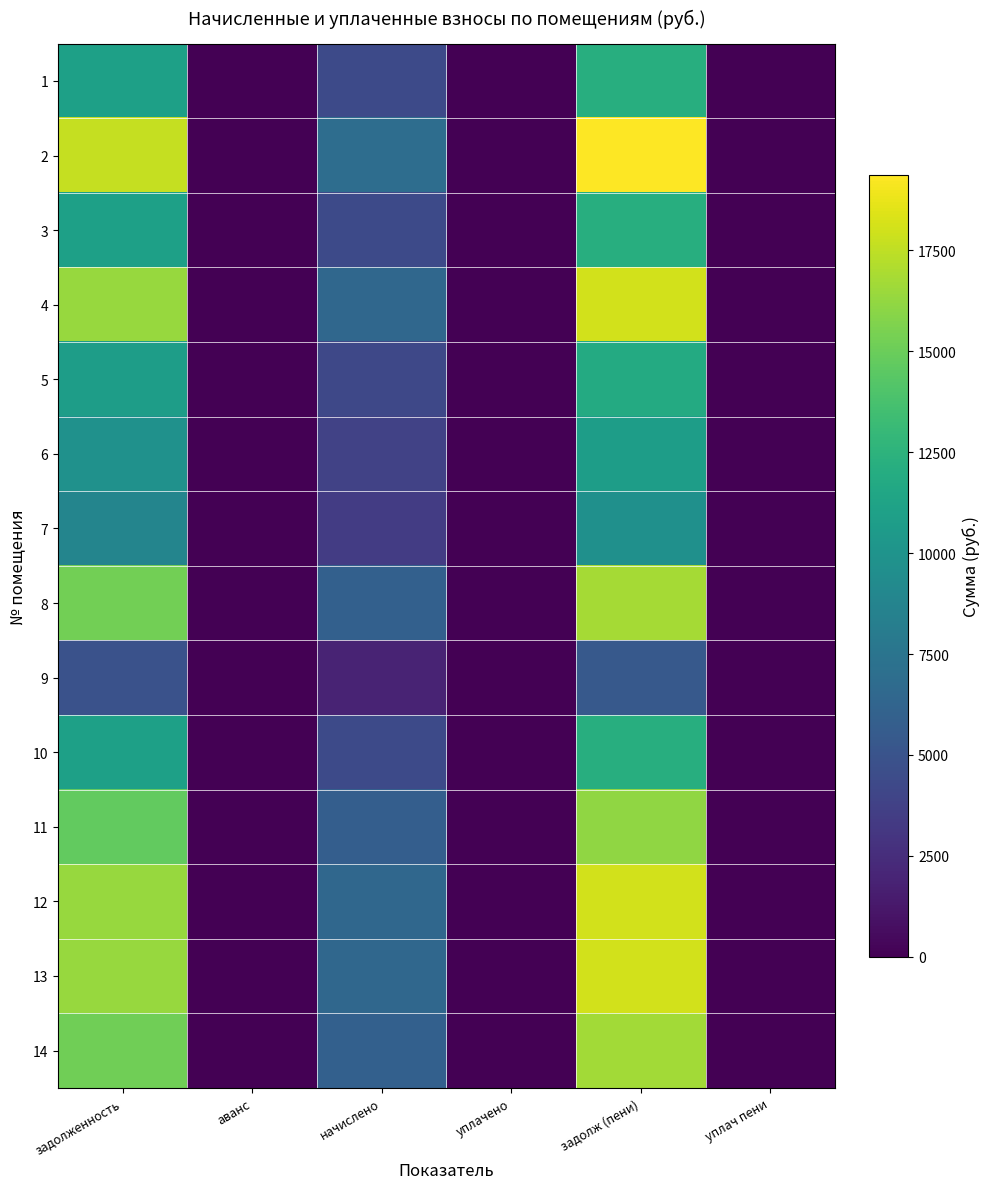

At how many categories does at least one series exceed 14399?

2